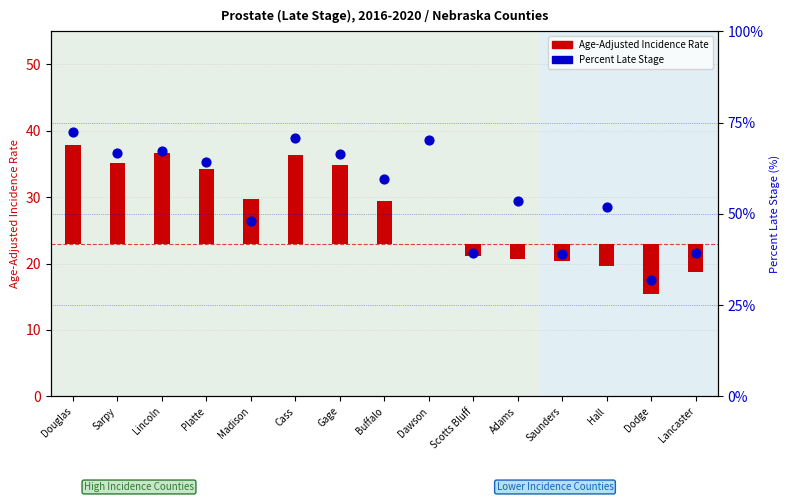

Which series has the largest total across all categories?

Percent Late Stage